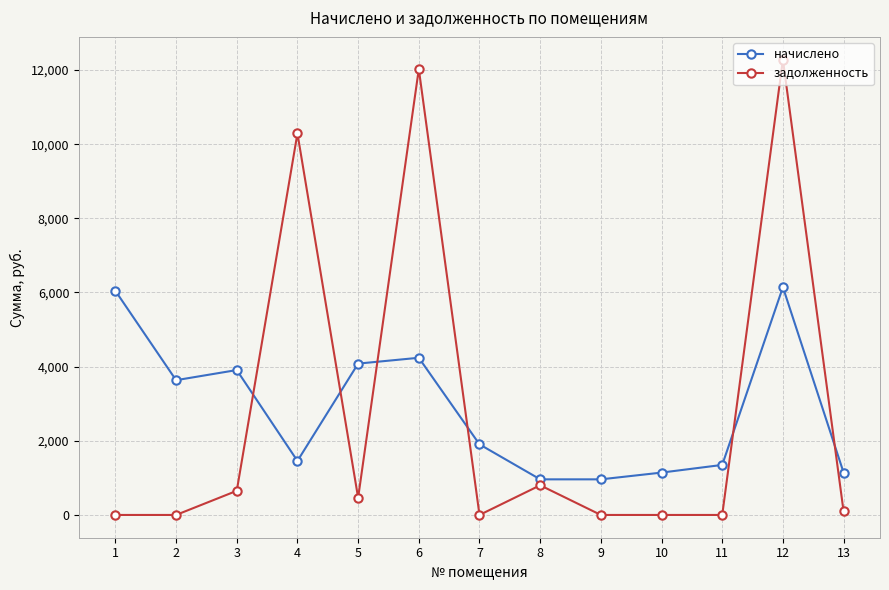

What is the greatest value displayed?

12279.9